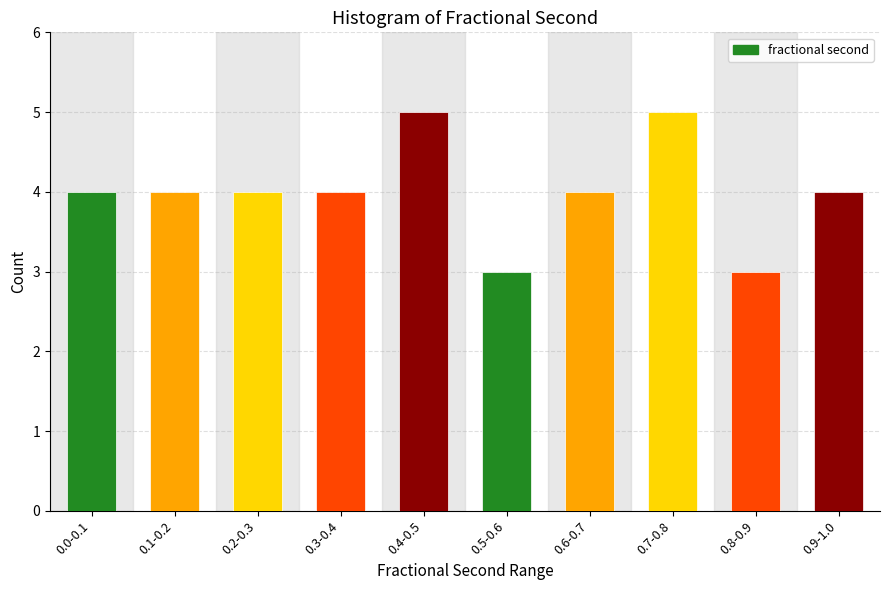

Reading left to right, transcribe all the data shown in this chart.

0.0-0.1=4	0.1-0.2=4	0.2-0.3=4	0.3-0.4=4	0.4-0.5=5	0.5-0.6=3	0.6-0.7=4	0.7-0.8=5	0.8-0.9=3	0.9-1.0=4